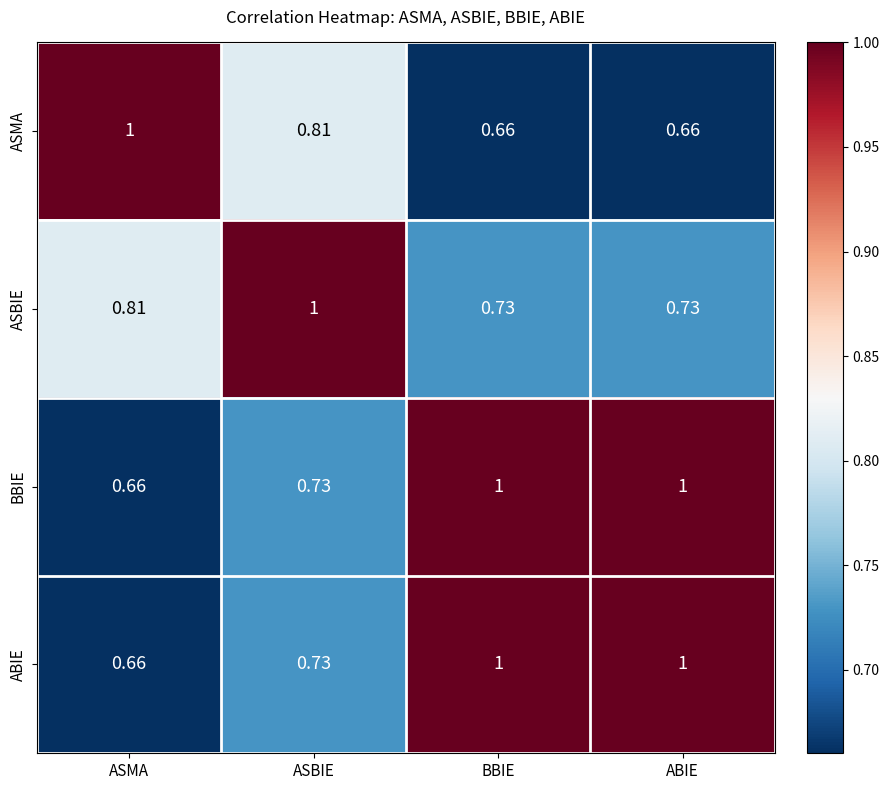

At which label is BBIE closest to 0?

ASMA